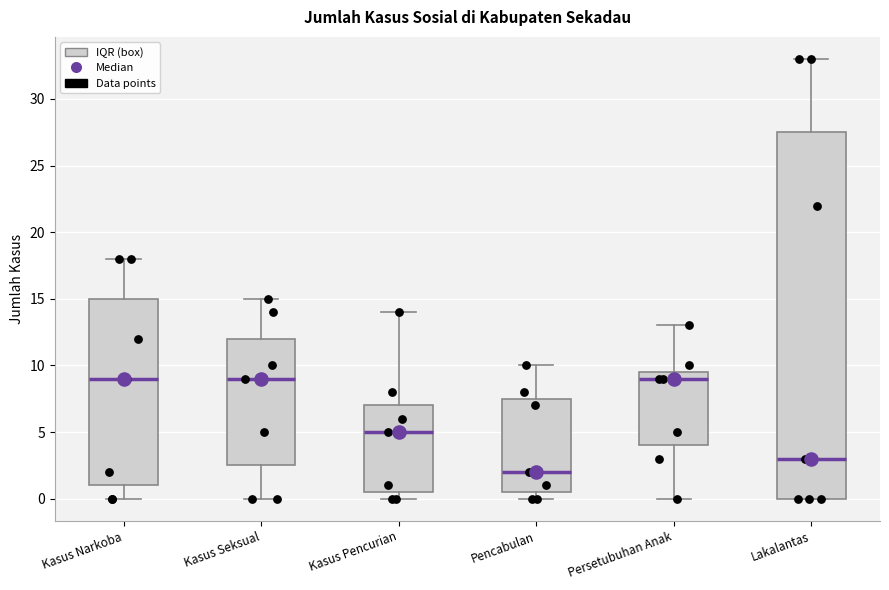

Reading left to right, read every box against the y-axis: the position of its median line, the range the box covers, and the ends of its whiskers. The values are not printed on the chart, so give them approximately, as read against the axis.

Kasus Narkoba: median 9.0, box 1.0 to 15.0, whiskers 0.0 to 18.0
Kasus Seksual: median 9.0, box 2.5 to 12.0, whiskers 0.0 to 15.0
Kasus Pencurian: median 5.0, box 0.5 to 7.0, whiskers 0.0 to 14.0
Pencabulan: median 2.0, box 0.5 to 7.5, whiskers 0.0 to 10.0
Persetubuhan Anak: median 9.0, box 4.0 to 9.5, whiskers 0.0 to 13.0
Lakalantas: median 3.0, box 0.0 to 27.5, whiskers 0.0 to 33.0